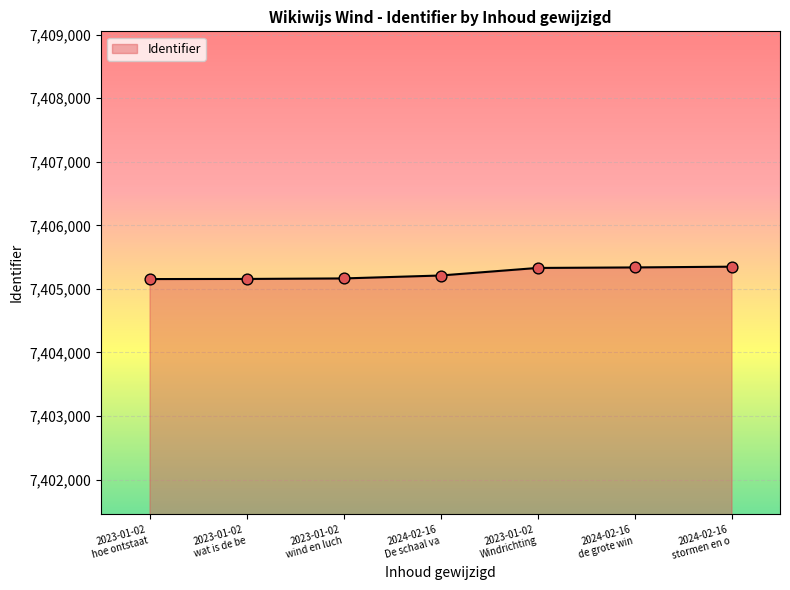

What is the smallest value displayed?

7405155